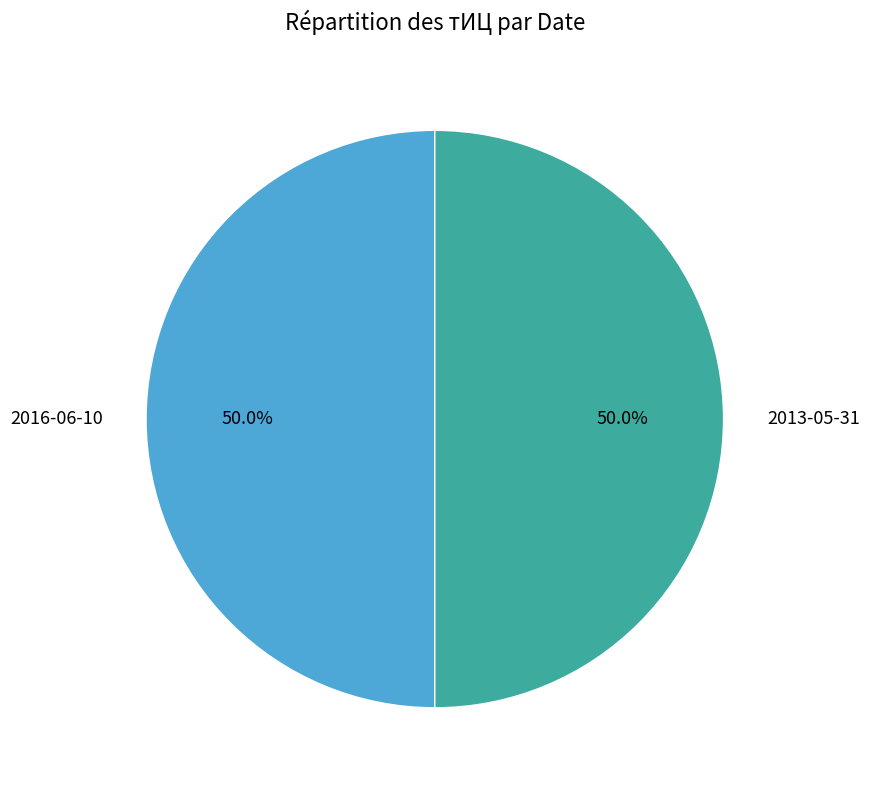

To the nearest percent, what portion does 2013-05-31 represent?

50%